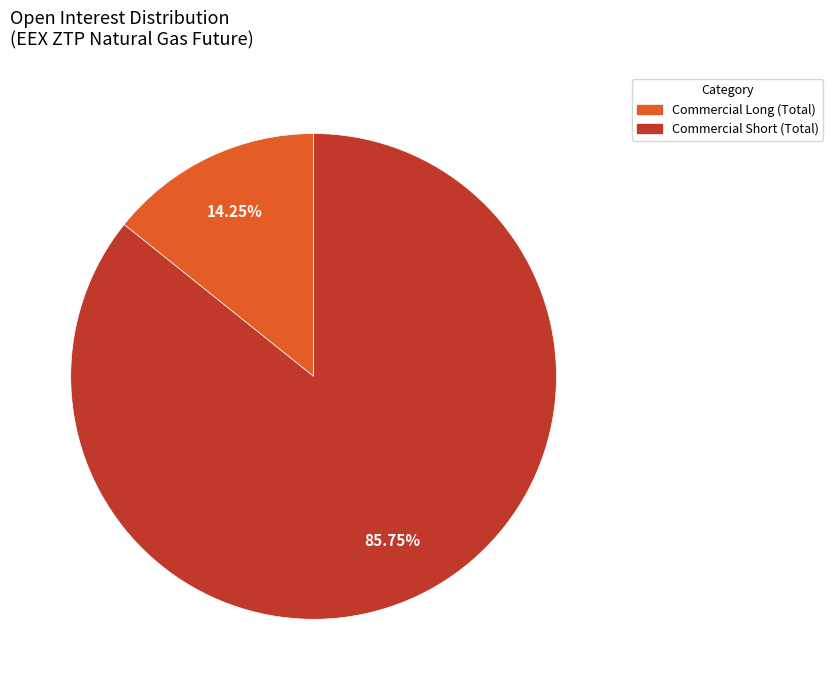

How many segments does this pie chart have?

2